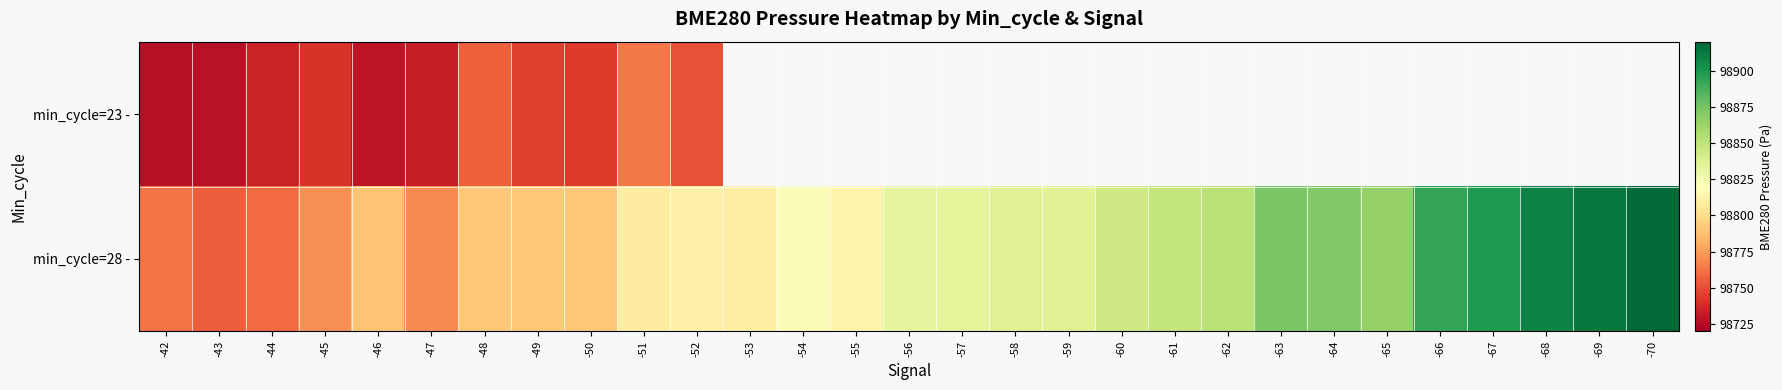

Which series has the largest total across all categories?

min_cycle=28 -